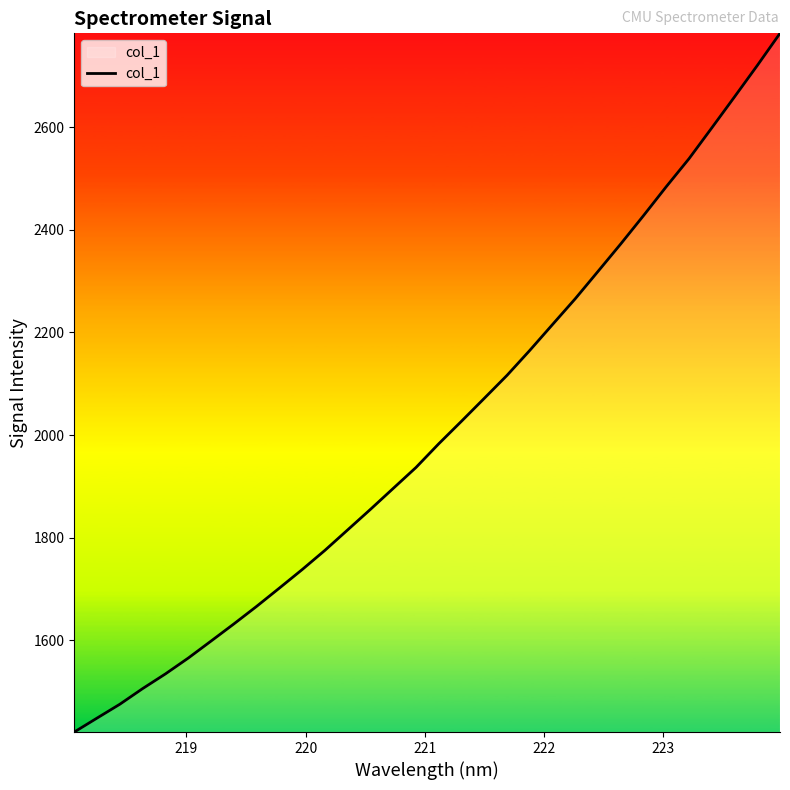

What is the maximum value shown in the chart?

2782.8